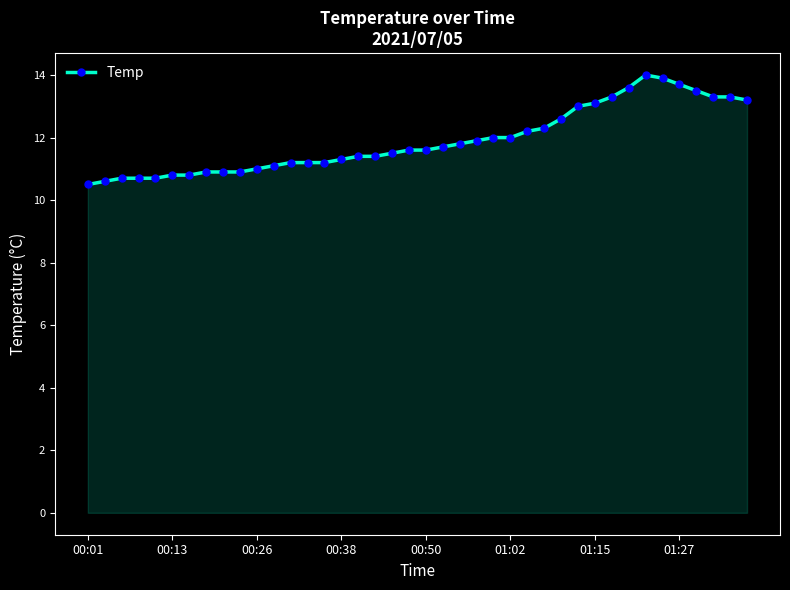

How many lines are shown in the chart?

1